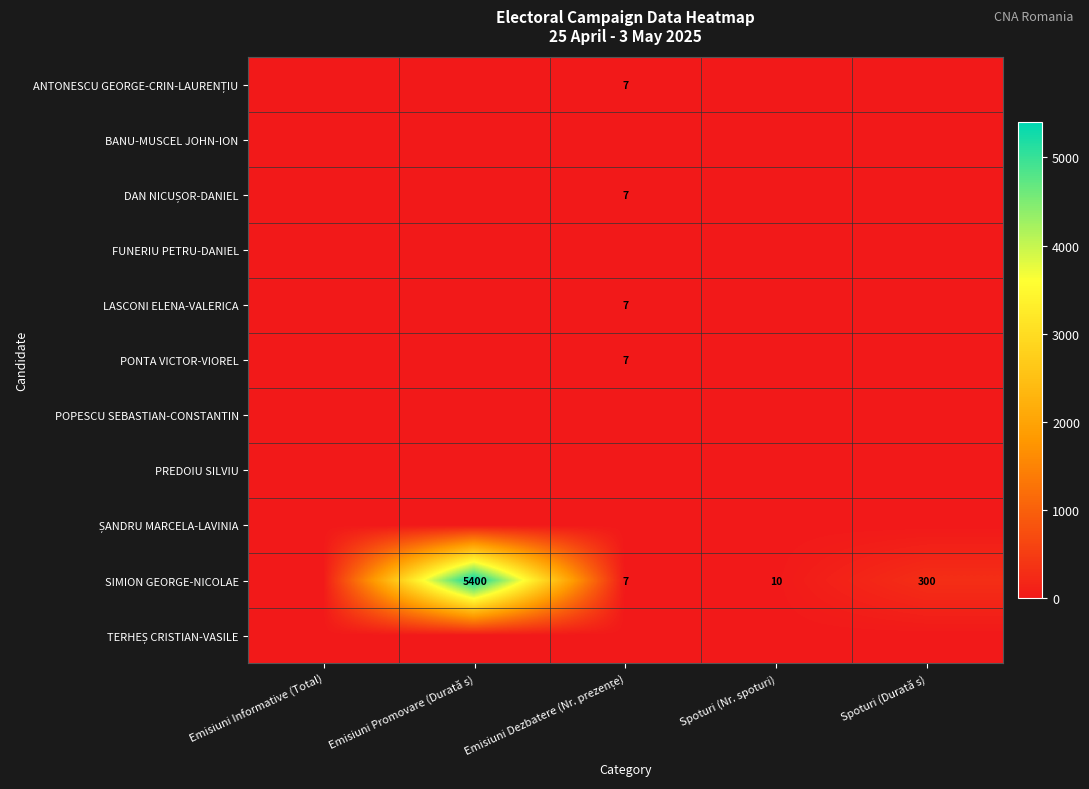

Which category has the highest value across all series?

Emisiuni Promovare (Durată s)